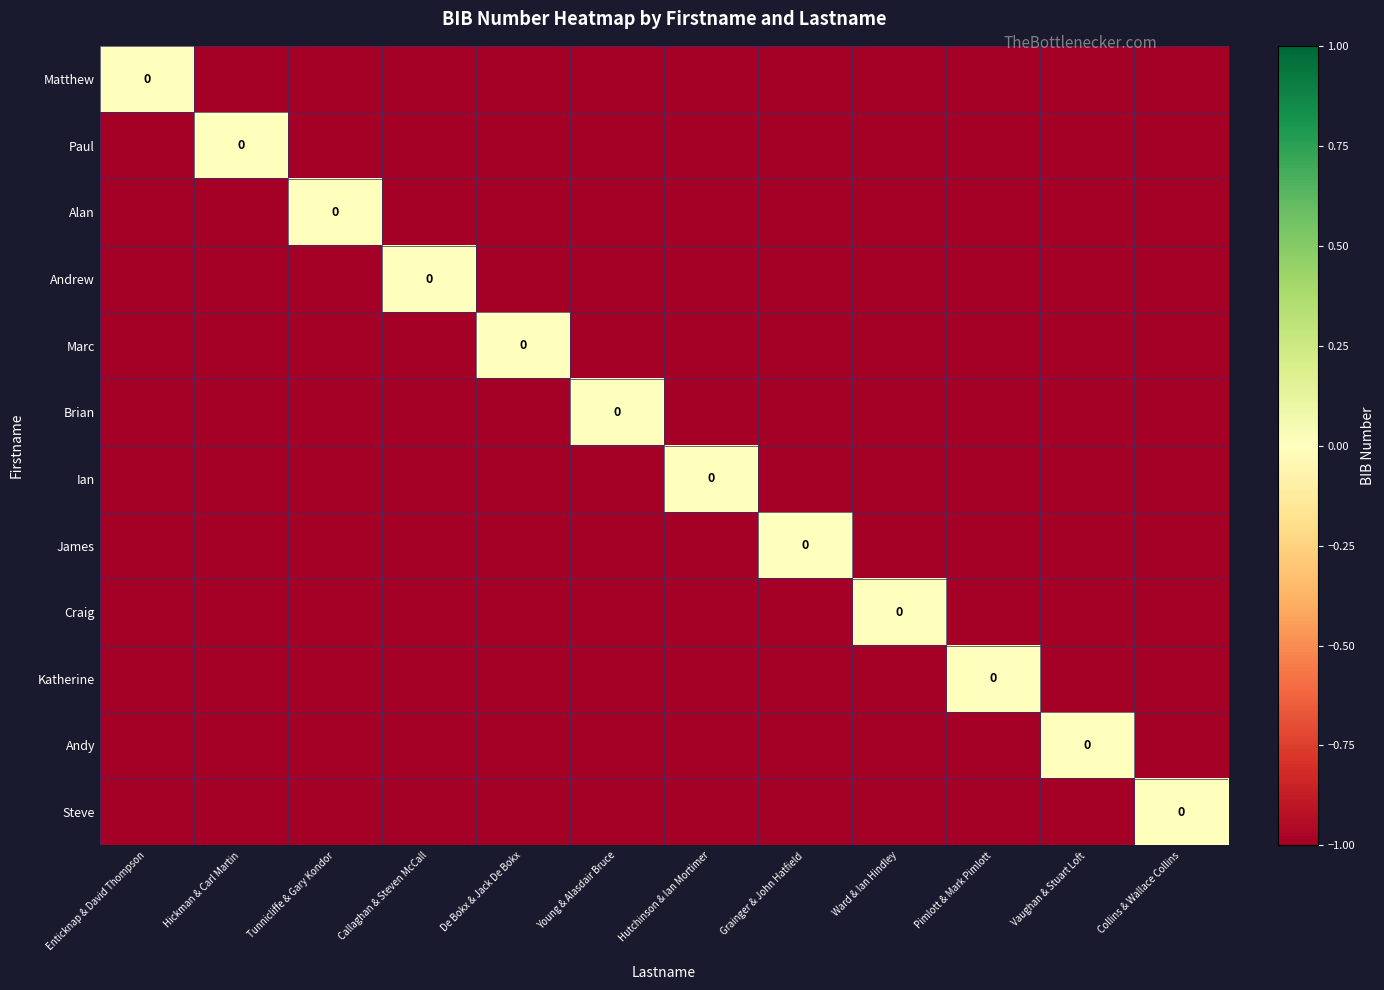

What is the minimum value shown in the chart?

-1